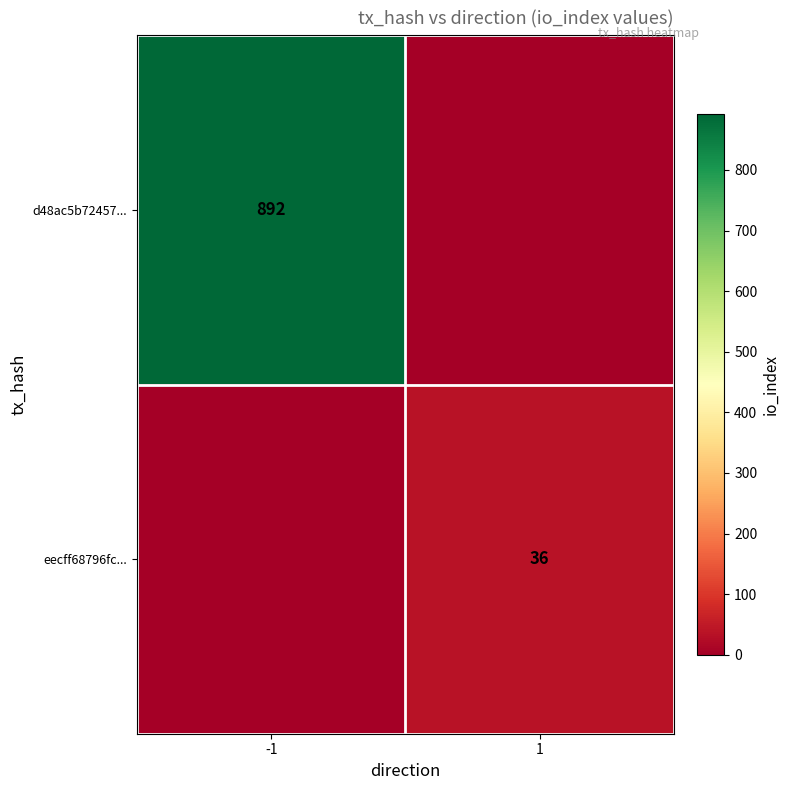

True or false: d48ac5b72457... has a value of 892 at -1.

True